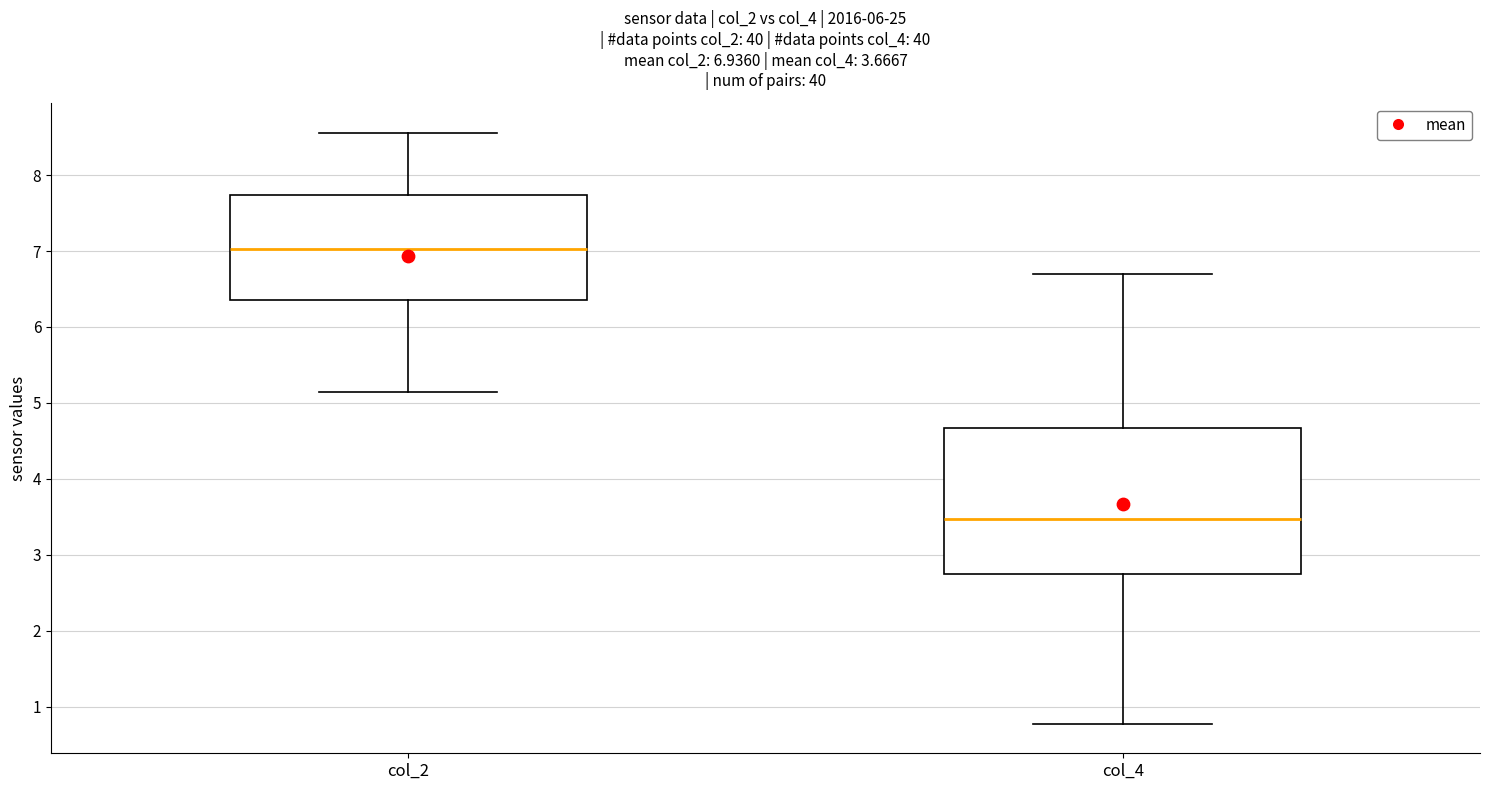

Which box is the tallest, from its lower edge to its upper edge?

col_4